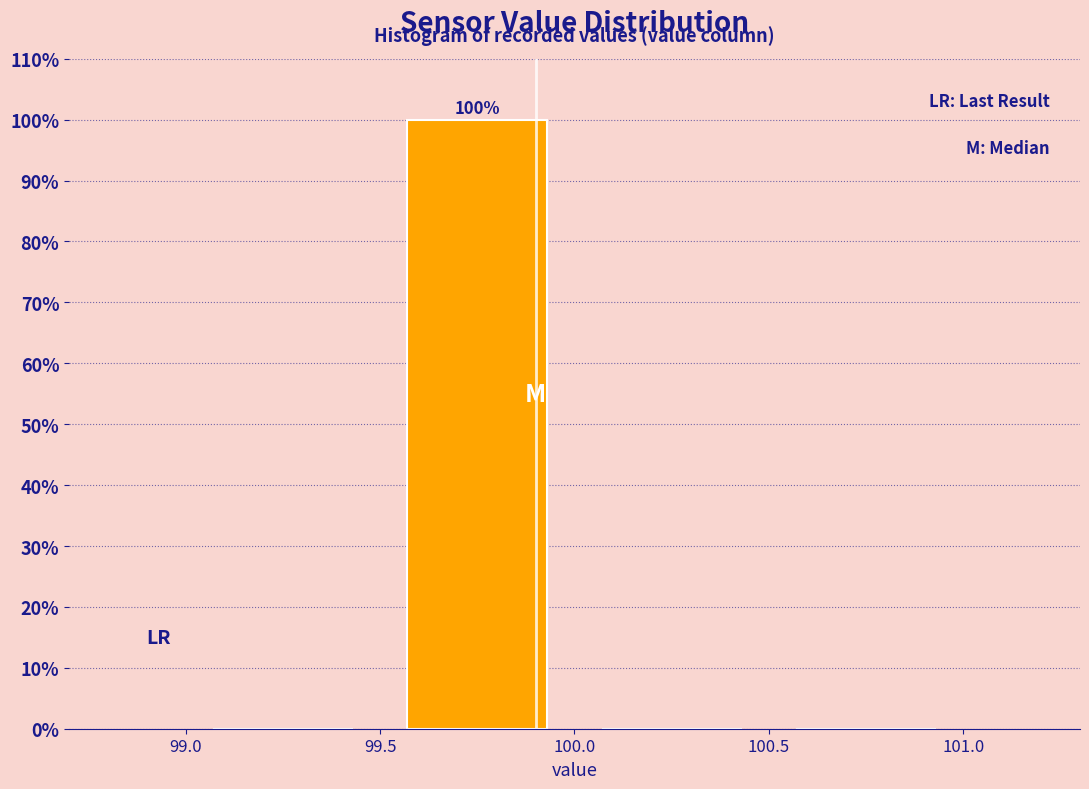

Which range on the x-axis has the tallest bar?

99.5 to 100.0